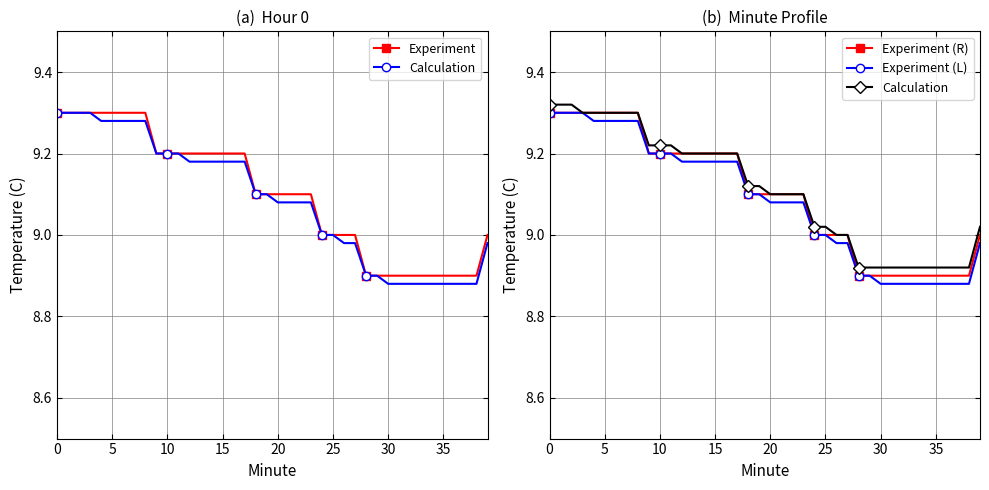

The value of Experiment (L) at 0 is 3.7. True or false?

False